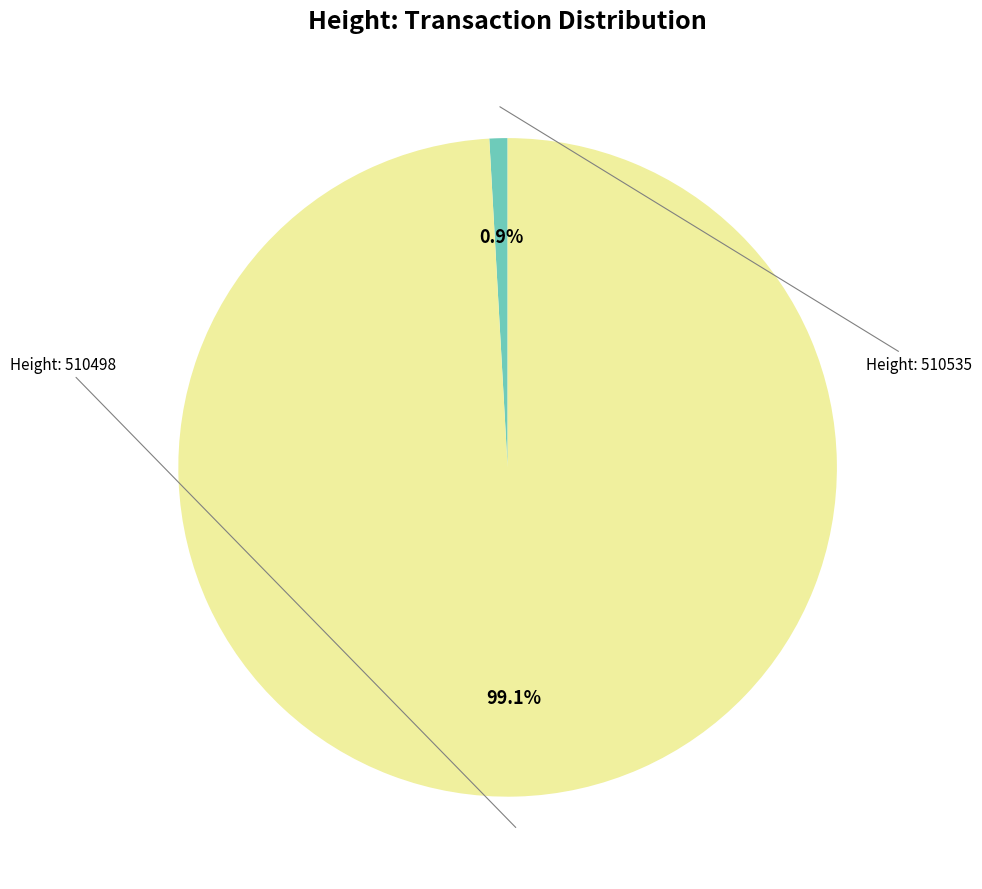

Which category has the biggest portion of the pie?

510498